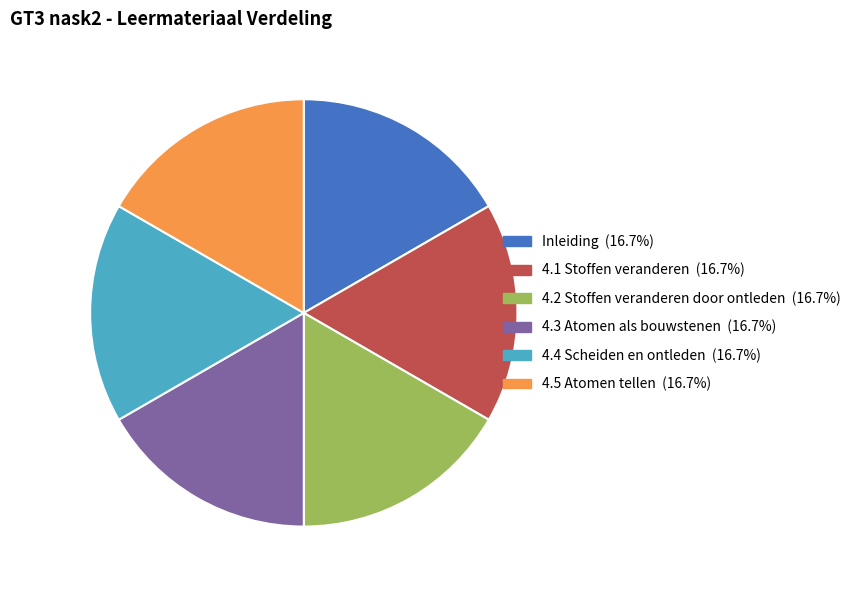

Do 4.2 Stoffen veranderen door ontleden and 4.4 Scheiden en ontleden together represent more than half of the pie?

No